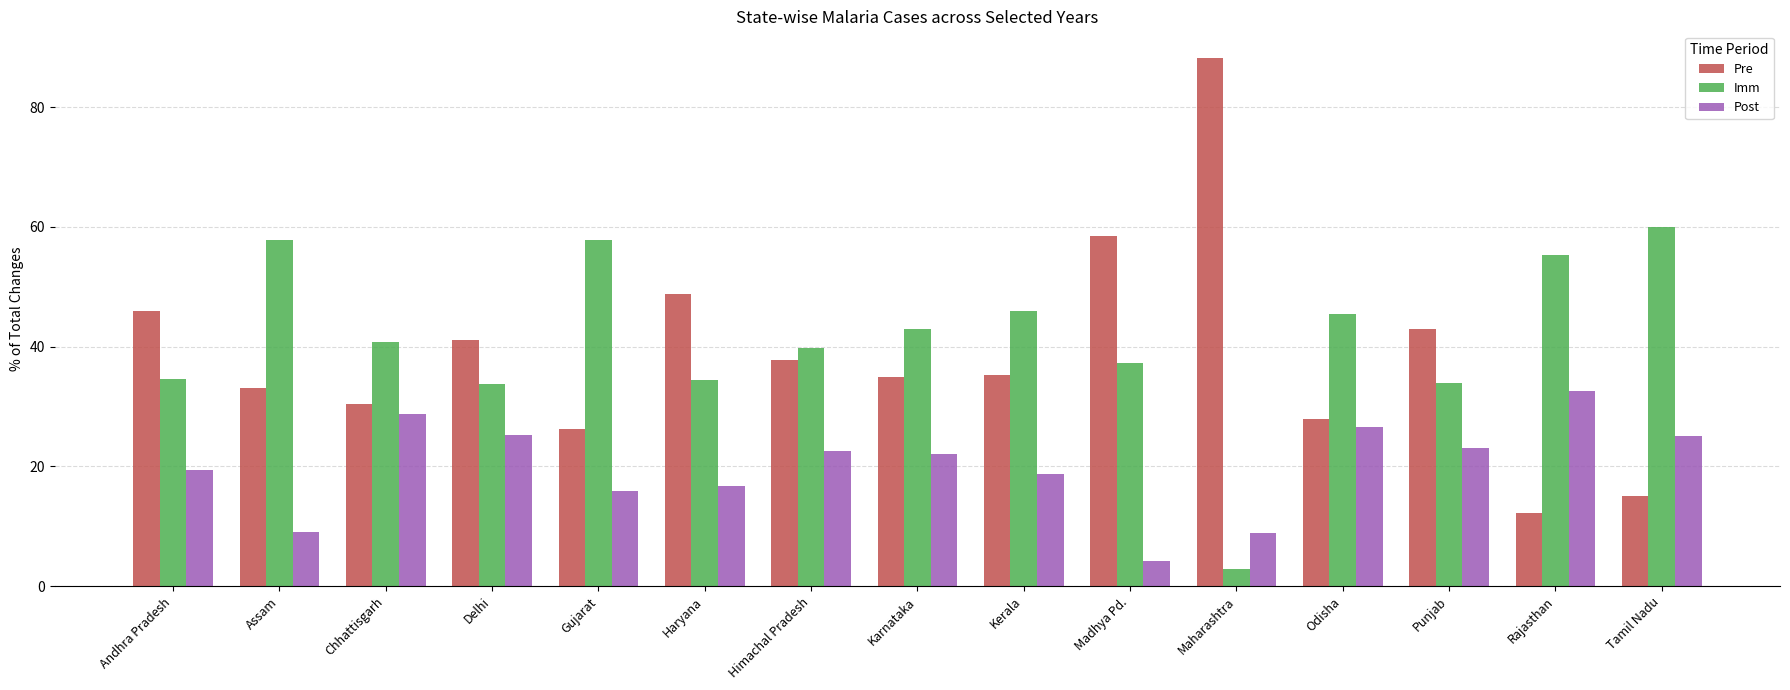

Between Punjab and Rajasthan, which series saw the biggest shift?

Pre